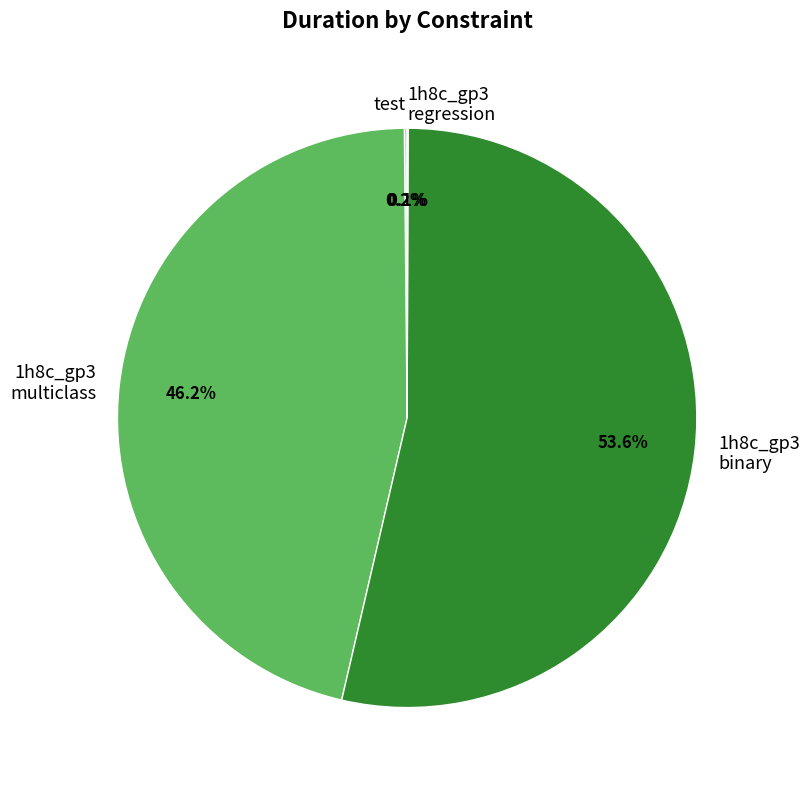

Which category accounts for the majority?

1h8c_gp3 binary